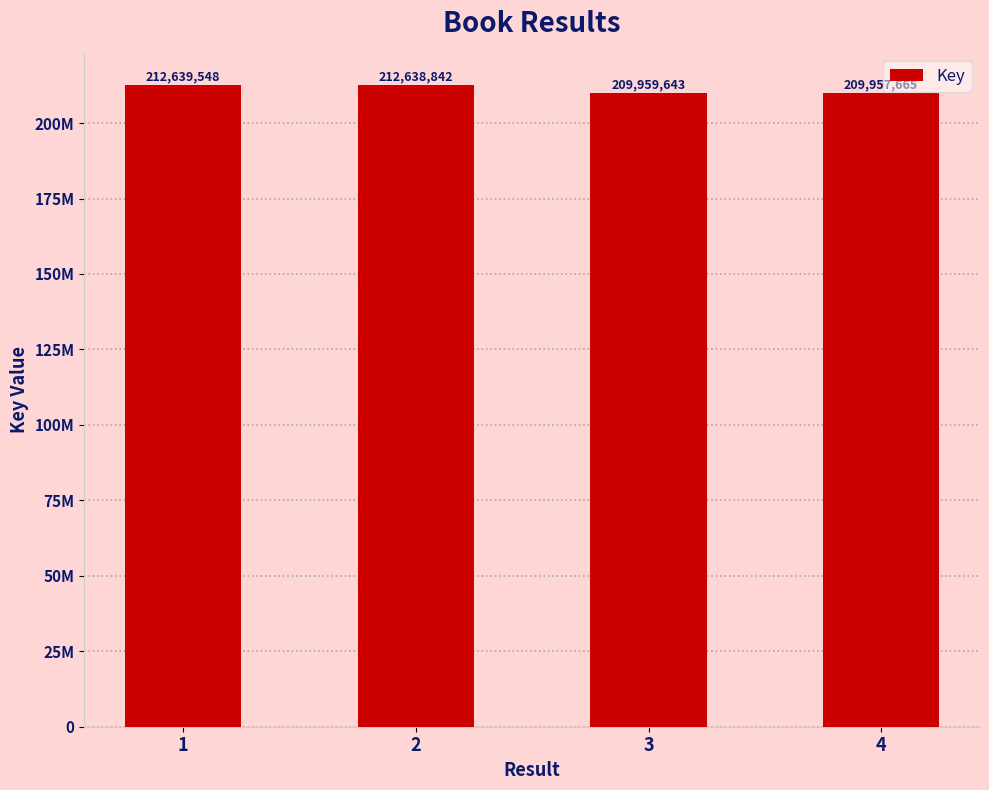

Where does the data first go above 212638842?

1